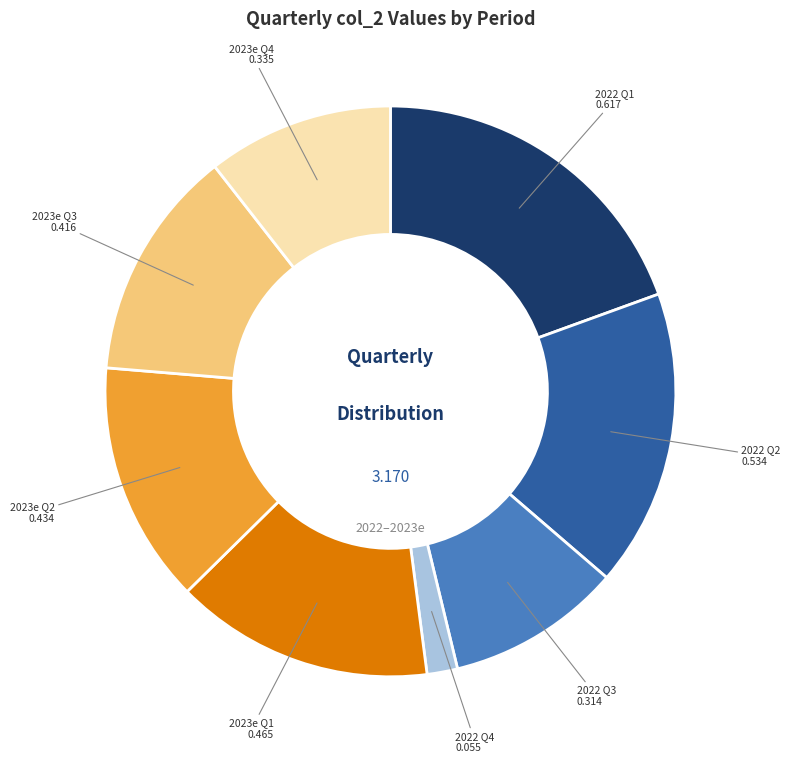

Is there a majority slice in this chart?

No